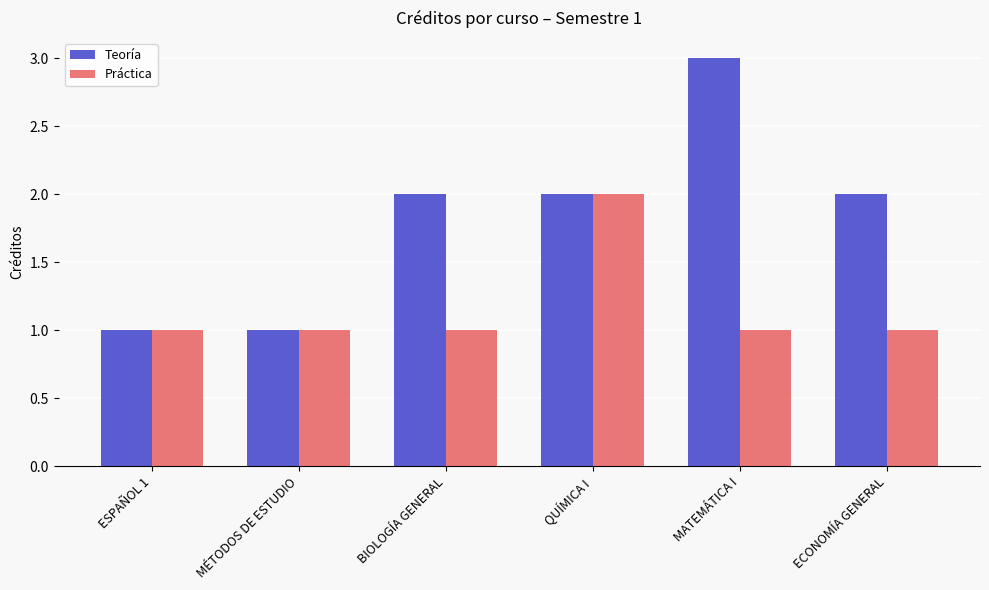

What is the value of the Teoría bar at the 3rd from the left?

2